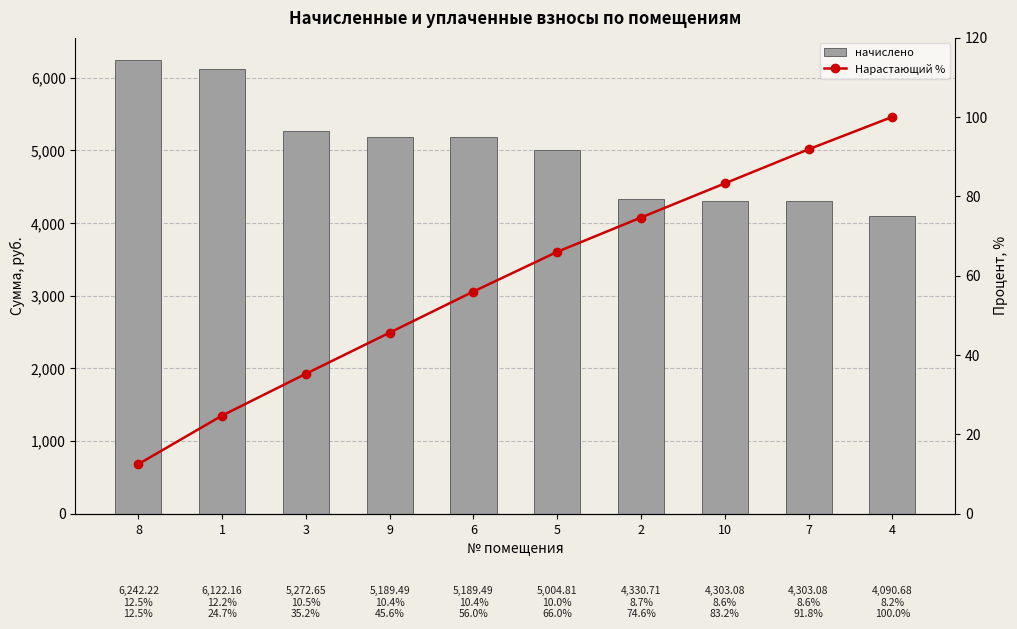

What is the spread (max minus min) of values at 8?

6229.7